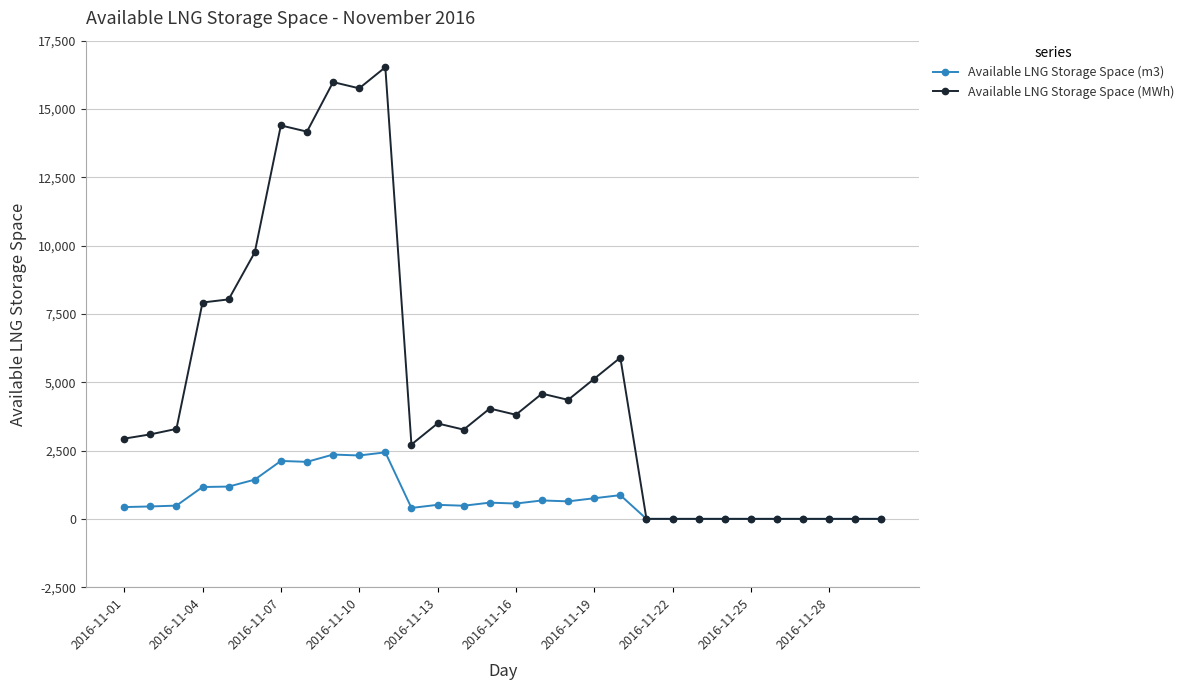

What is the difference between the maximum and minimum values in the Available LNG Storage Space (m3) series?

2434.0